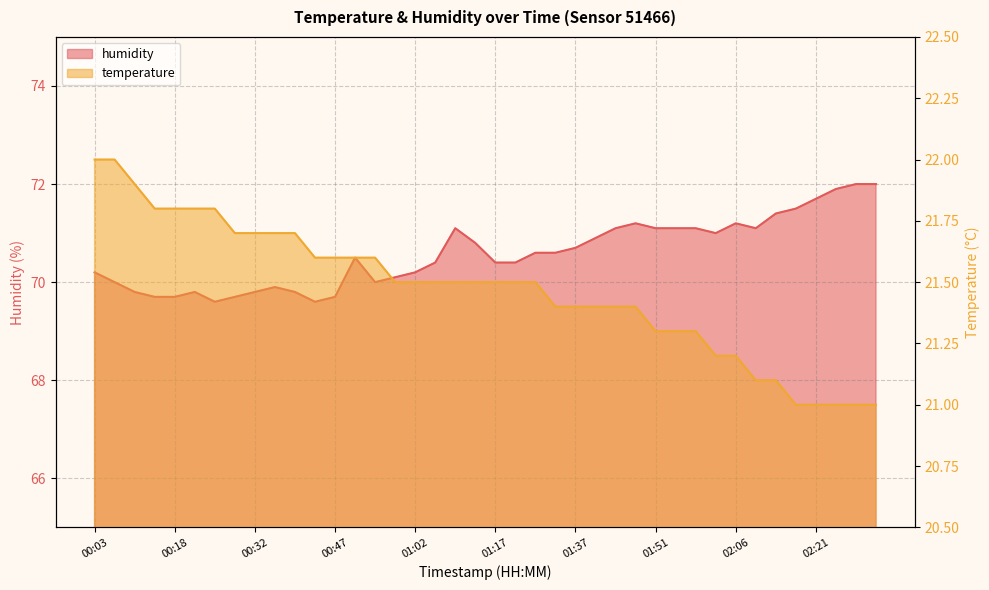

What is the value of the temperature point at the 34th from the left?

21.1